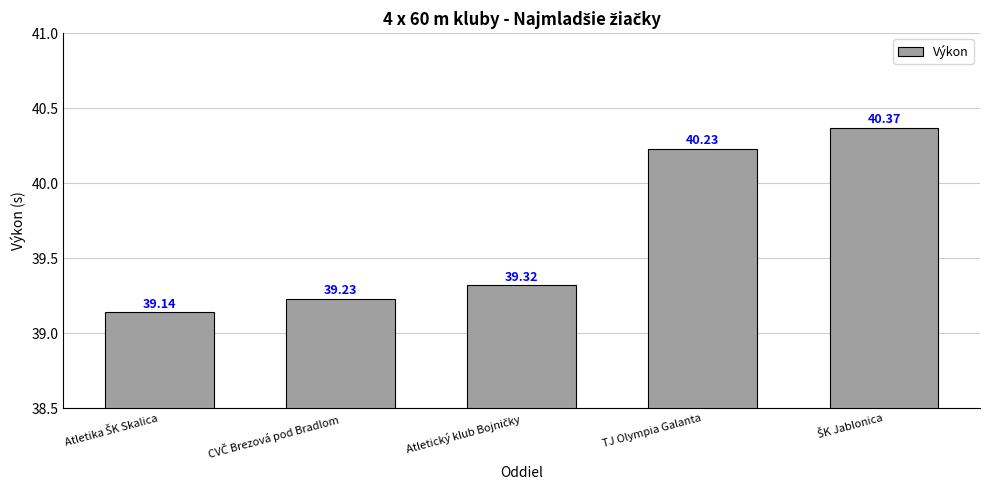

How many bars are there in total?

5